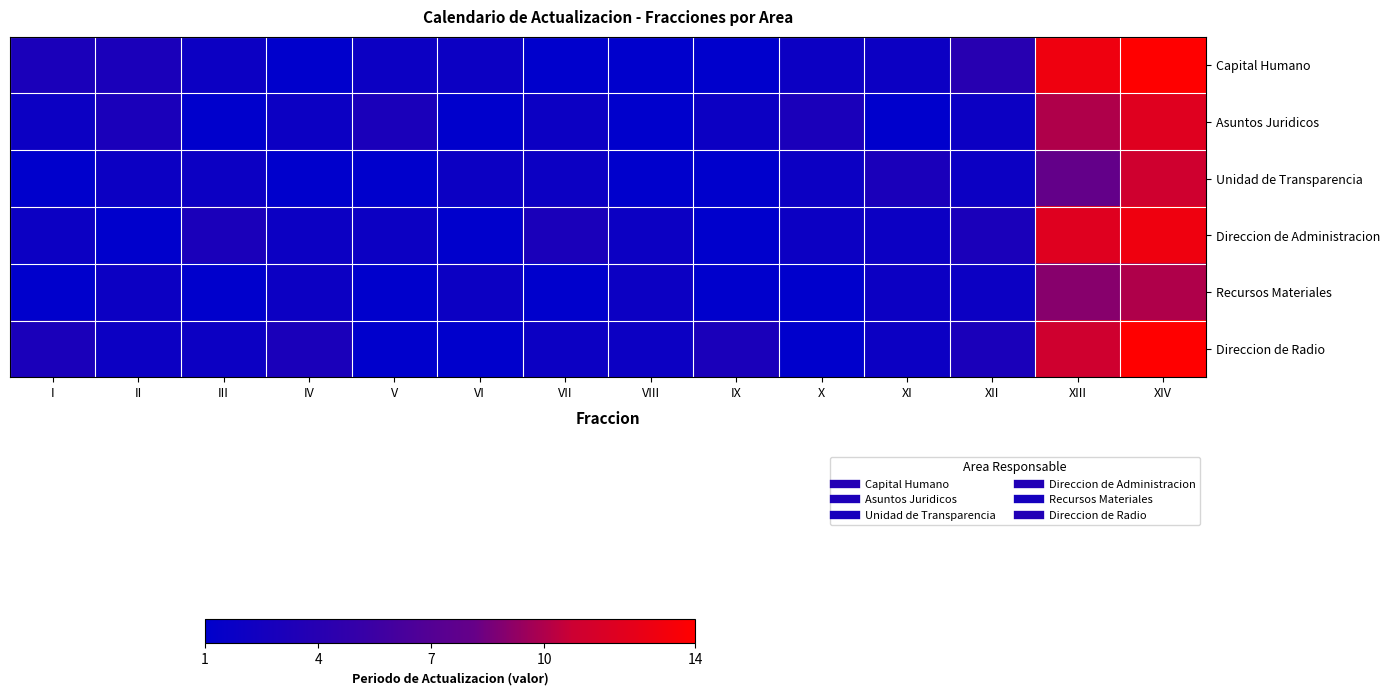

Rank the series by their maximum value, from lowest to highest.

Recursos Materiales, Unidad de Transparencia, Asuntos Juridicos, Direccion de Administracion, Capital Humano, Direccion de Radio